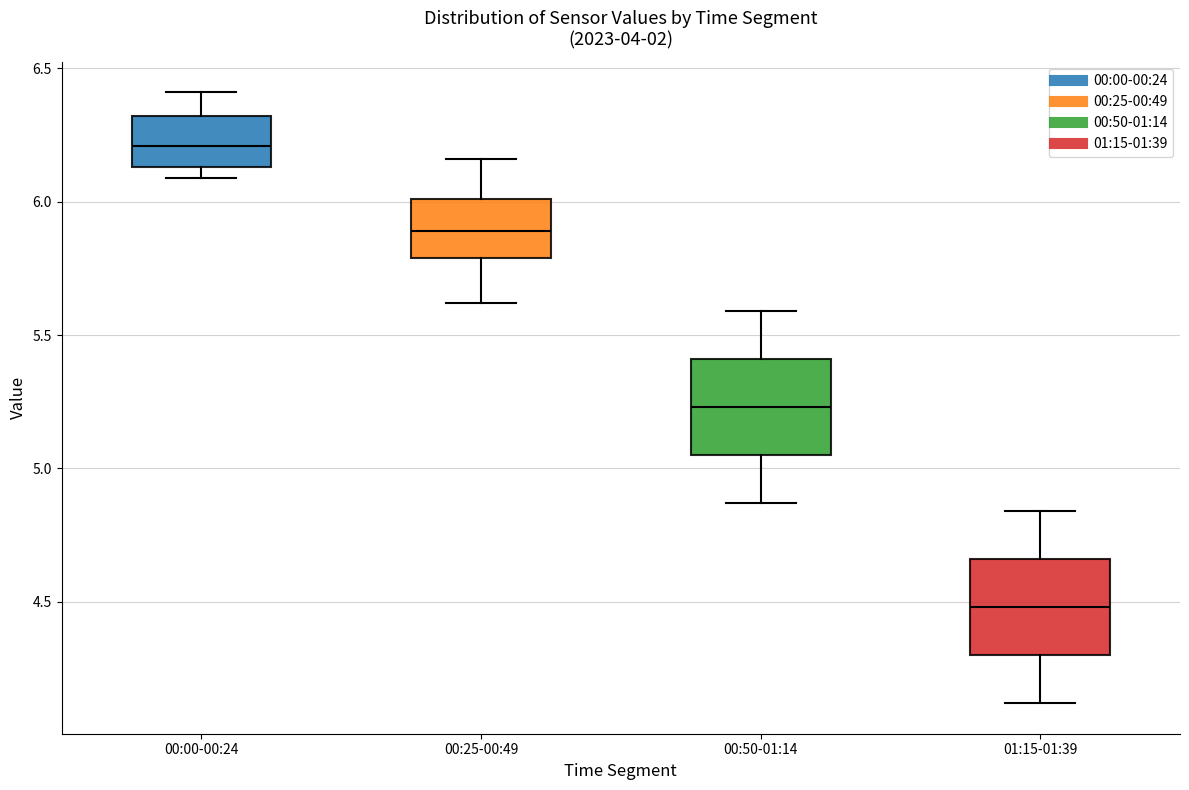

Reading left to right, transcribe this box plot: for each box, give where its median line is, the range the box spans, and where its two whiskers end, as read against the y-axis. The values are not printed on the chart, so give them approximately, as read against the axis.

00:00-00:24: median 6.20, box 6.15 to 6.30, whiskers 6.10 to 6.40
00:25-00:49: median 5.90, box 5.80 to 6.00, whiskers 5.60 to 6.15
00:50-01:14: median 5.25, box 5.05 to 5.40, whiskers 4.85 to 5.60
01:15-01:39: median 4.50, box 4.30 to 4.65, whiskers 4.10 to 4.85